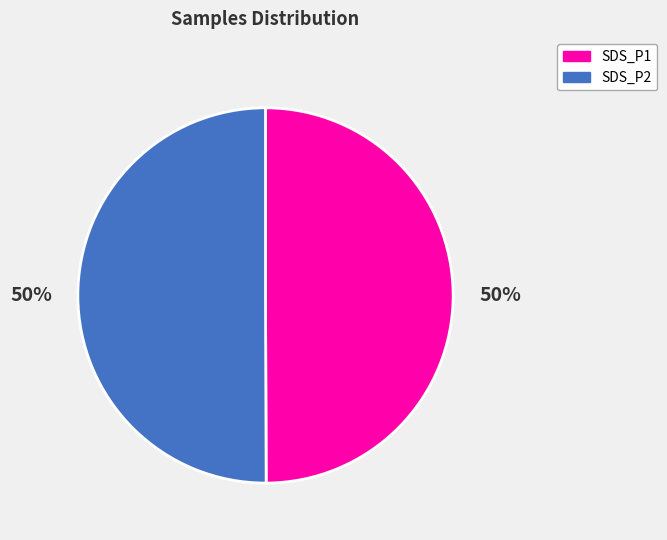

To the nearest percent, what is the average slice percentage?

50%